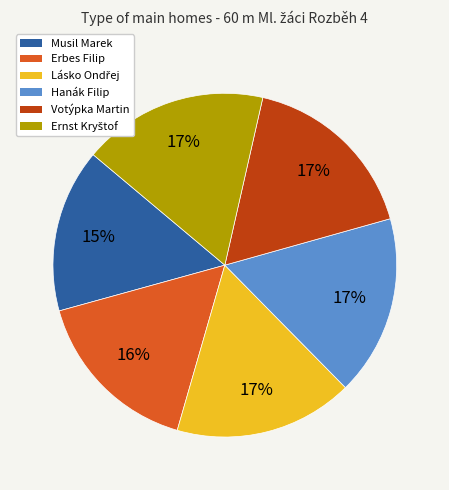

Is there a majority slice in this chart?

No